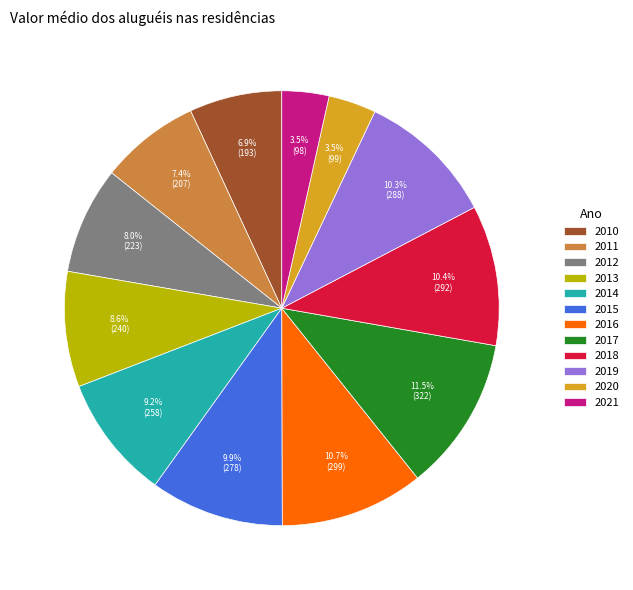

Combined, what portion of the pie is 2021 and 2017?

15.0%